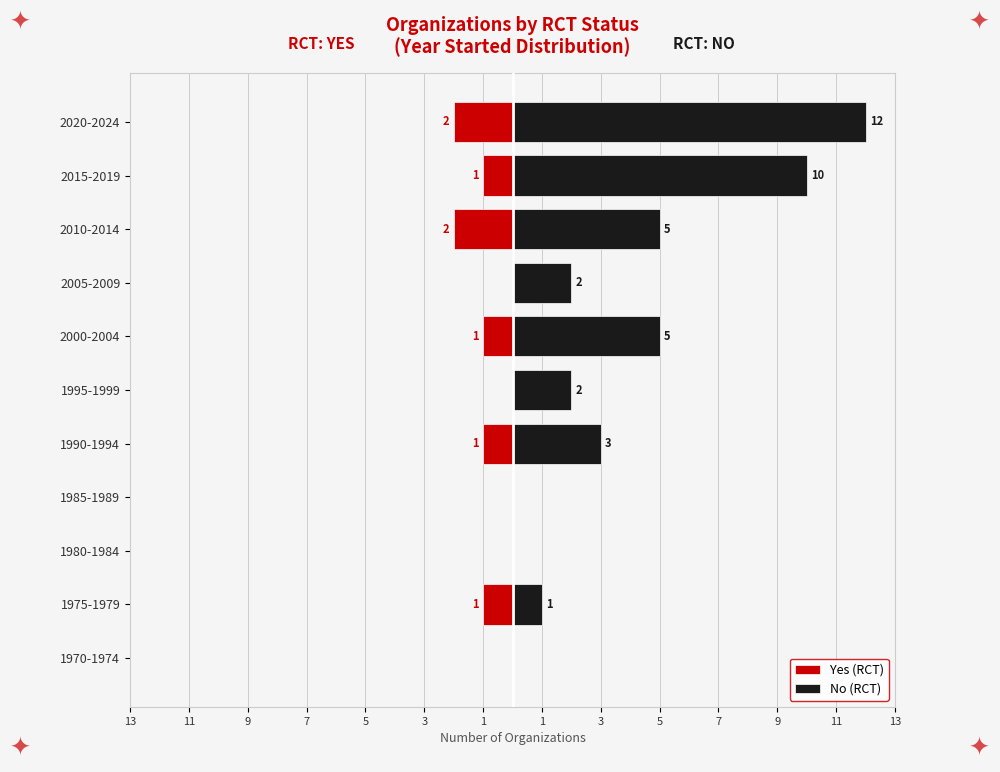

What is the average value of the No (RCT) series?

4